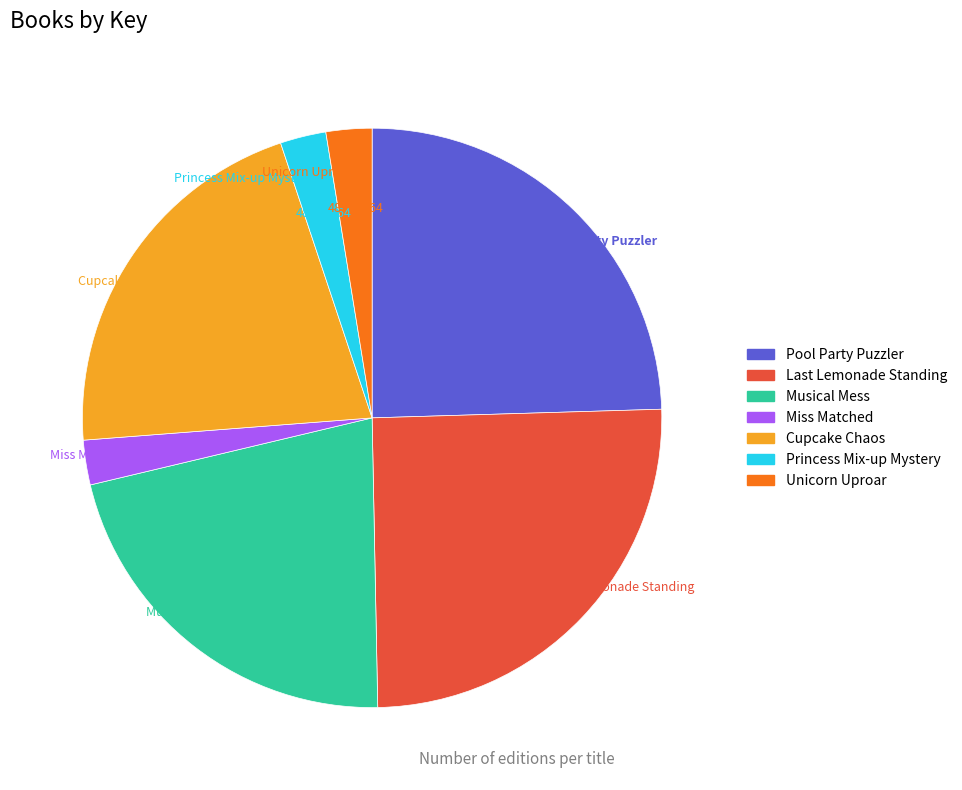

To the nearest percent, what is the average slice percentage?

14%